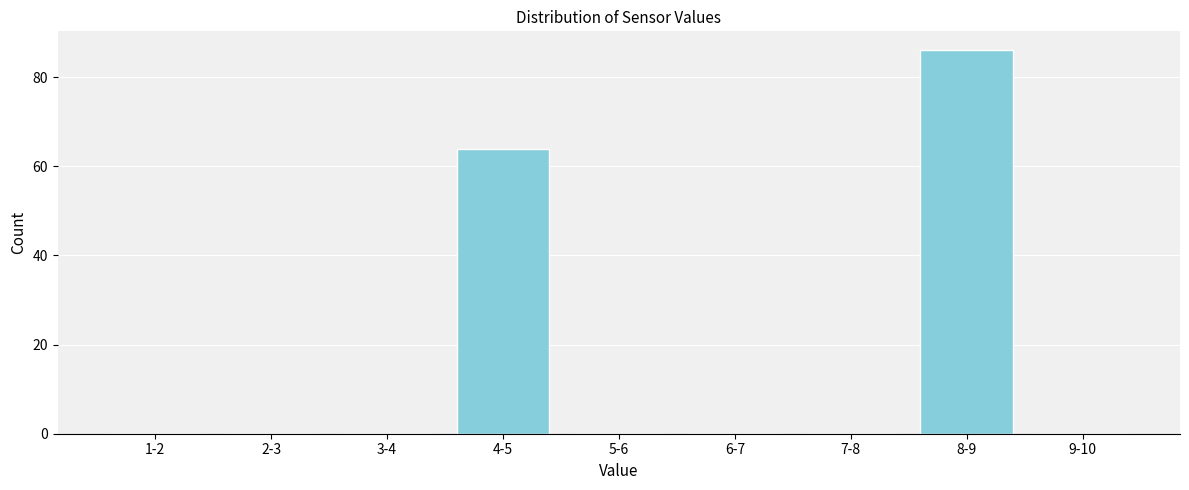

Reading right to left, transcribe all the data shown in this chart.

9-10=0	8-9=86	7-8=0	6-7=0	5-6=0	4-5=64	3-4=0	2-3=0	1-2=0